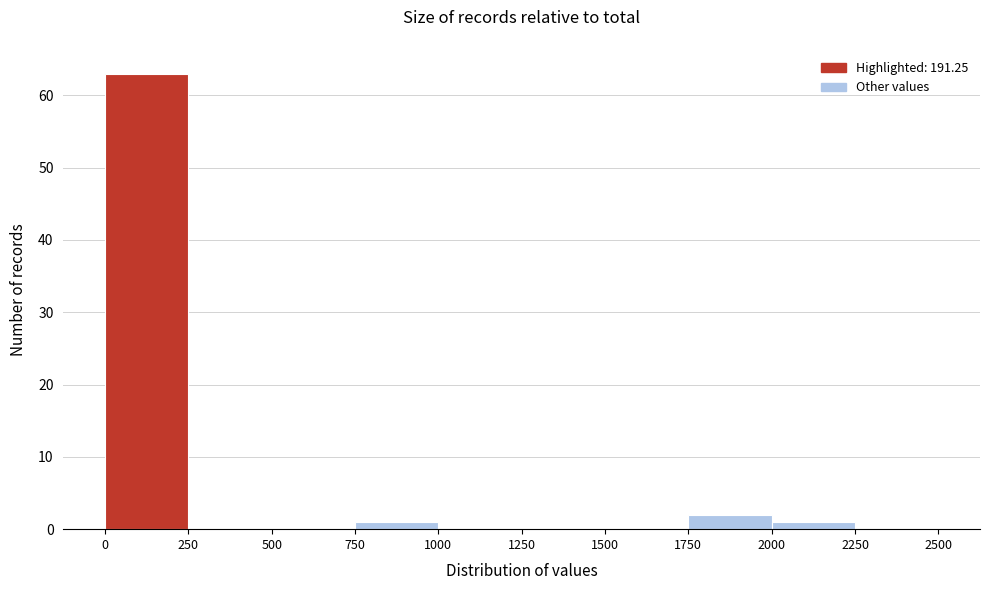

Reading left to right, transcribe this chart: for each bar, give the range it covers on the x-axis and its height. The values are not printed on the chart, so give them approximately, as read against the axis.

0 to 250: 63
250 to 500: 0
500 to 750: 0
750 to 1000: 1
1000 to 1250: 0
1250 to 1500: 0
1500 to 1750: 0
1750 to 2000: 2
2000 to 2250: 1
2250 to 2500: 0